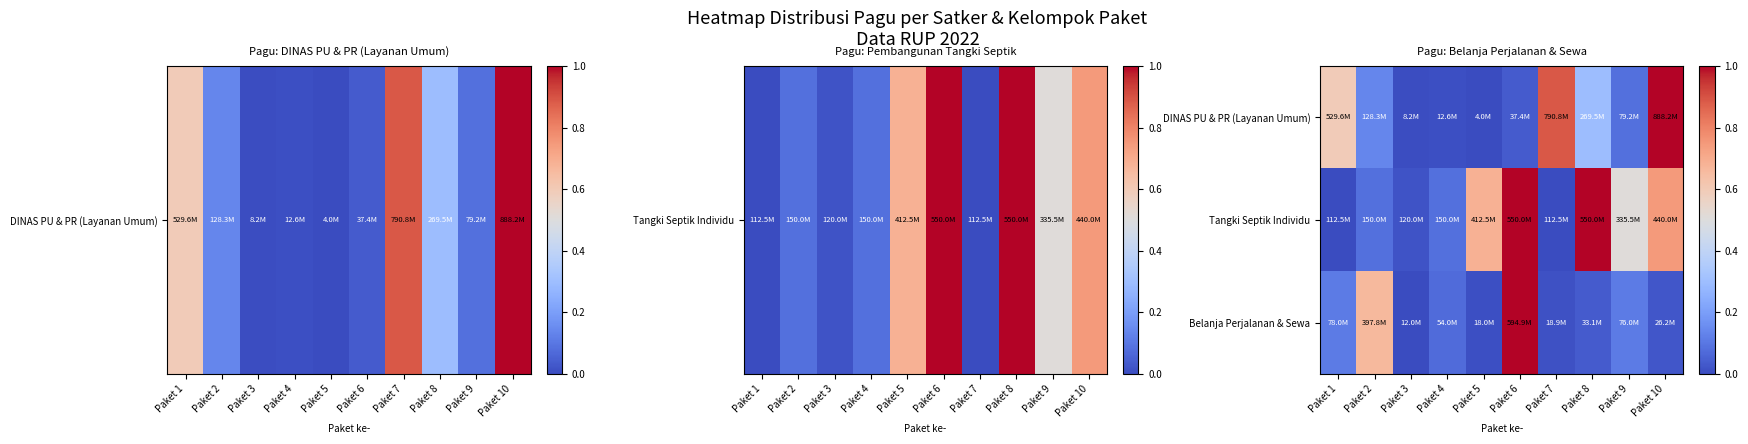

Rank the series at Paket 5 from lowest to highest value.

DINAS PU & PR (Layanan Umum), Belanja Perjalanan & Sewa, Tangki Septik Individu